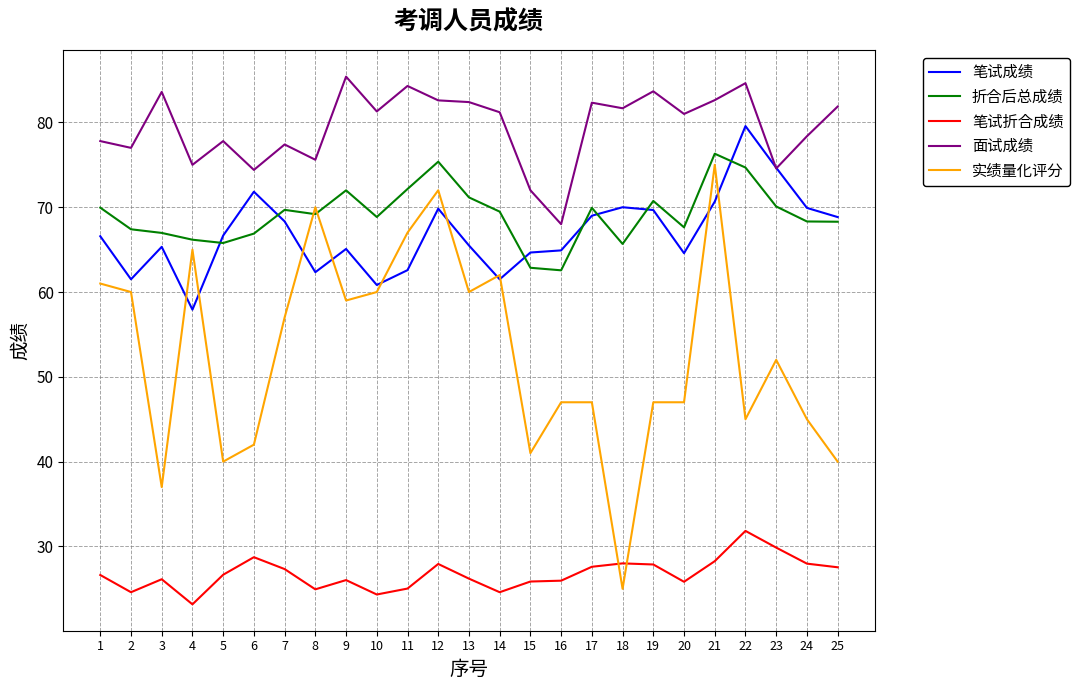

What is the highest value of the 面试成绩 series?

85.4